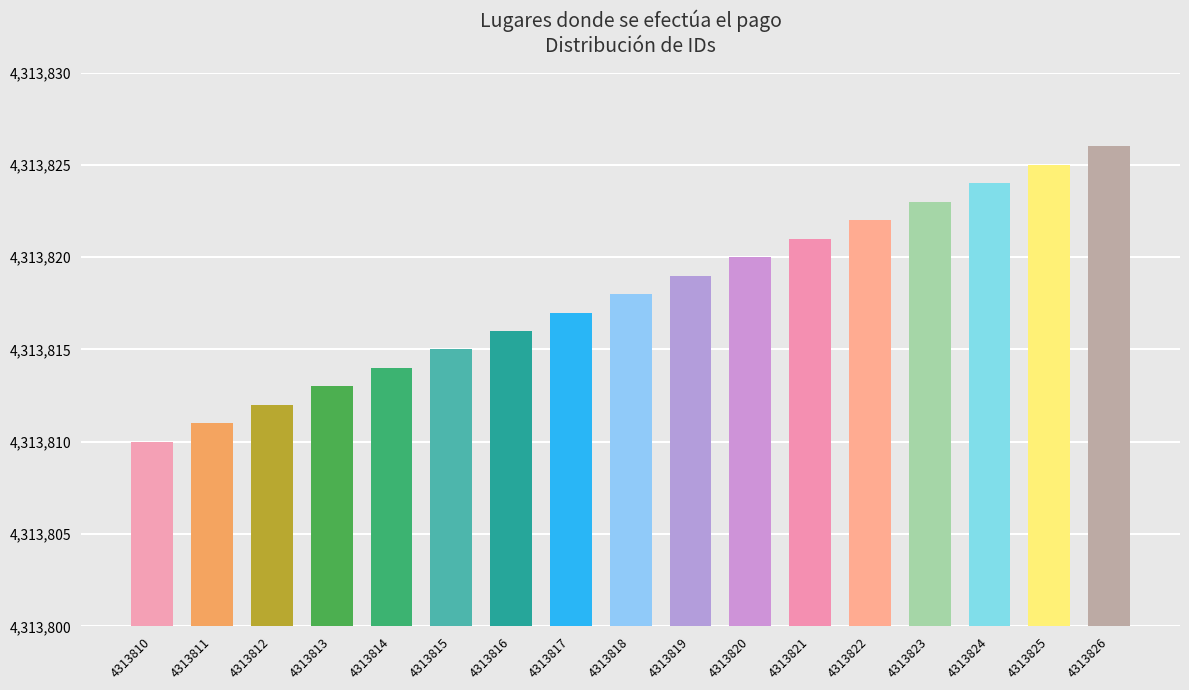

What is the value of the 4th bar from the left?

4313813